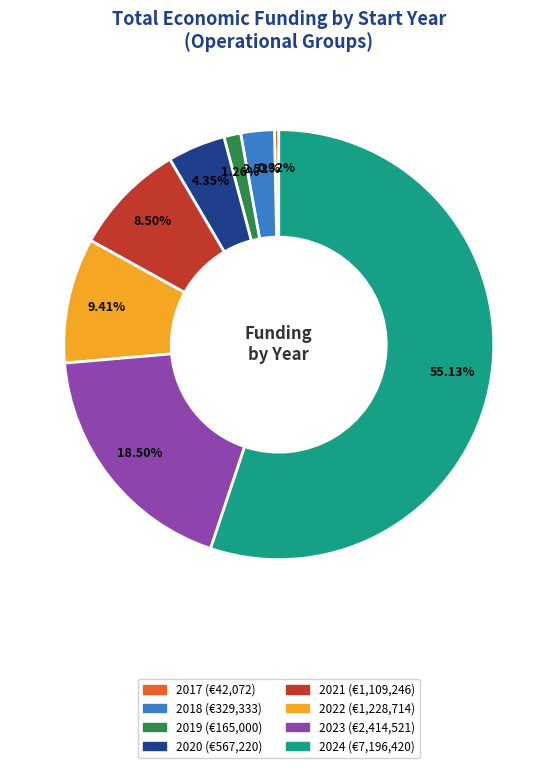

Is there any slice that represents more than half of the pie?

Yes